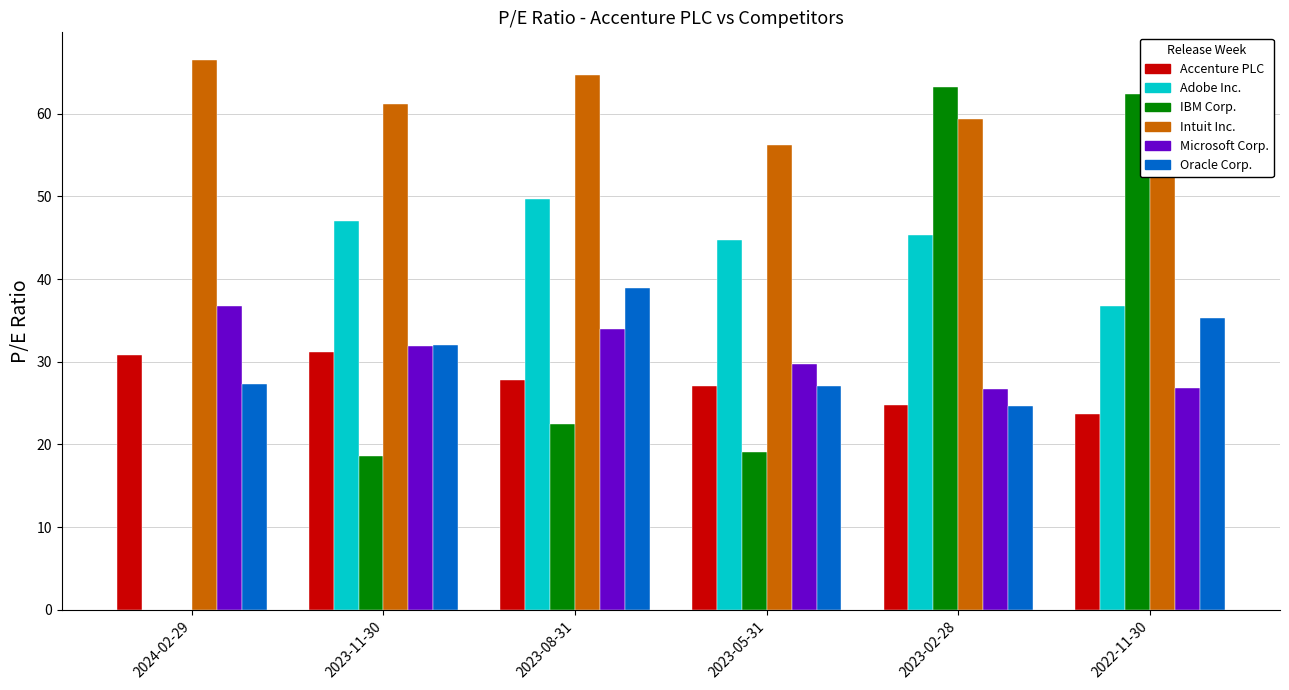

What is the total value across all series at 2023-05-31?

203.9